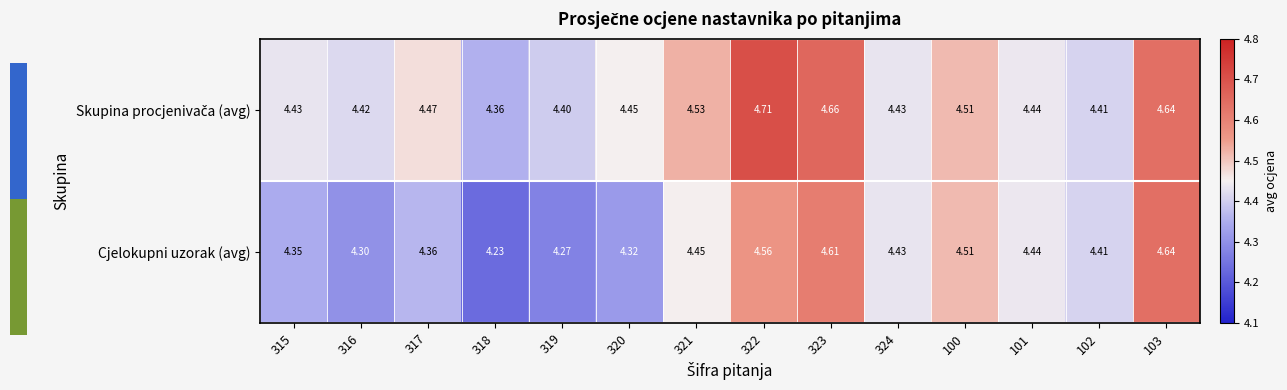

Which series changed the most between 320 and 324?

Cjelokupni uzorak (avg)